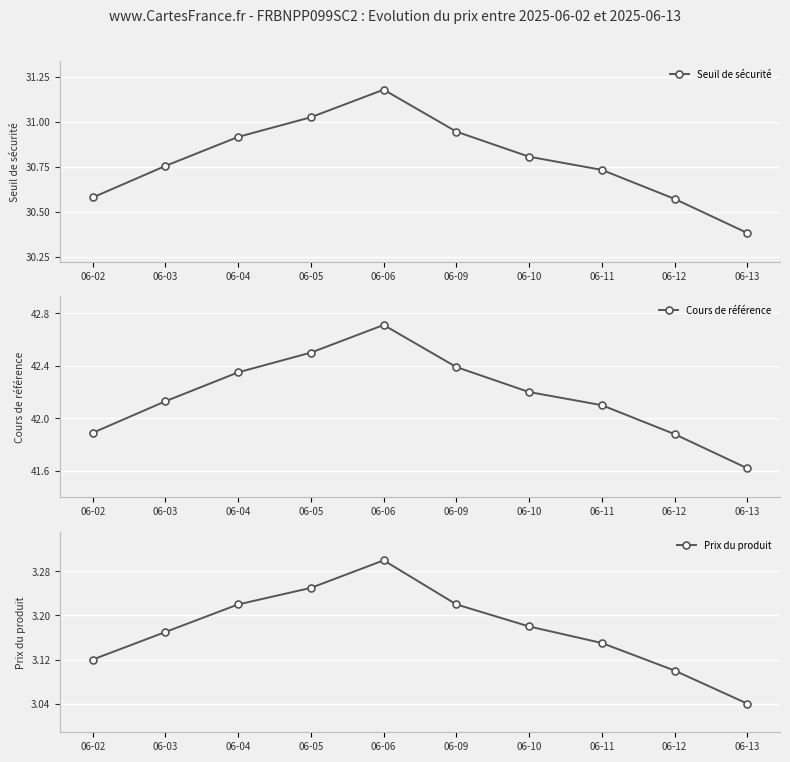

Reading left to right, what are all the values shown in this chart?

Seuil de sécurité: 06-02=30.6	06-03=30.8	06-04=30.9	06-05=31.0	06-06=31.2	06-09=30.9	06-10=30.8	06-11=30.7	06-12=30.6	06-13=30.4
Cours de référence: 06-02=41.9	06-03=42.1	06-04=42.4	06-05=42.5	06-06=42.7	06-09=42.4	06-10=42.2	06-11=42.1	06-12=41.9	06-13=41.6
Prix du produit: 06-02=3.1	06-03=3.2	06-04=3.2	06-05=3.2	06-06=3.3	06-09=3.2	06-10=3.2	06-11=3.1	06-12=3.1	06-13=3.0